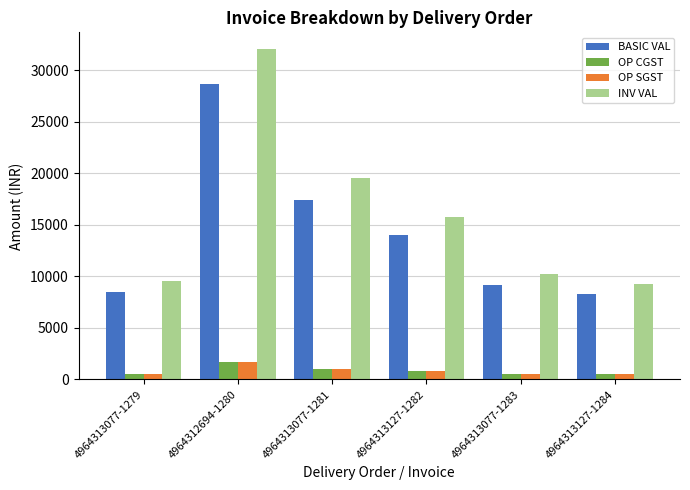

At which label is BASIC VAL closest to 18450?

4964313077-1281